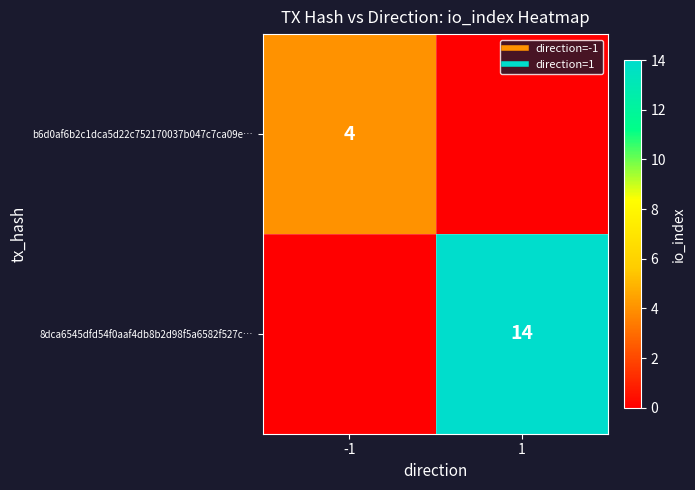

True or false: b6d0af6b2c1dca5d22c752170037b047c7ca09e… has a value of 6 at -1.

False